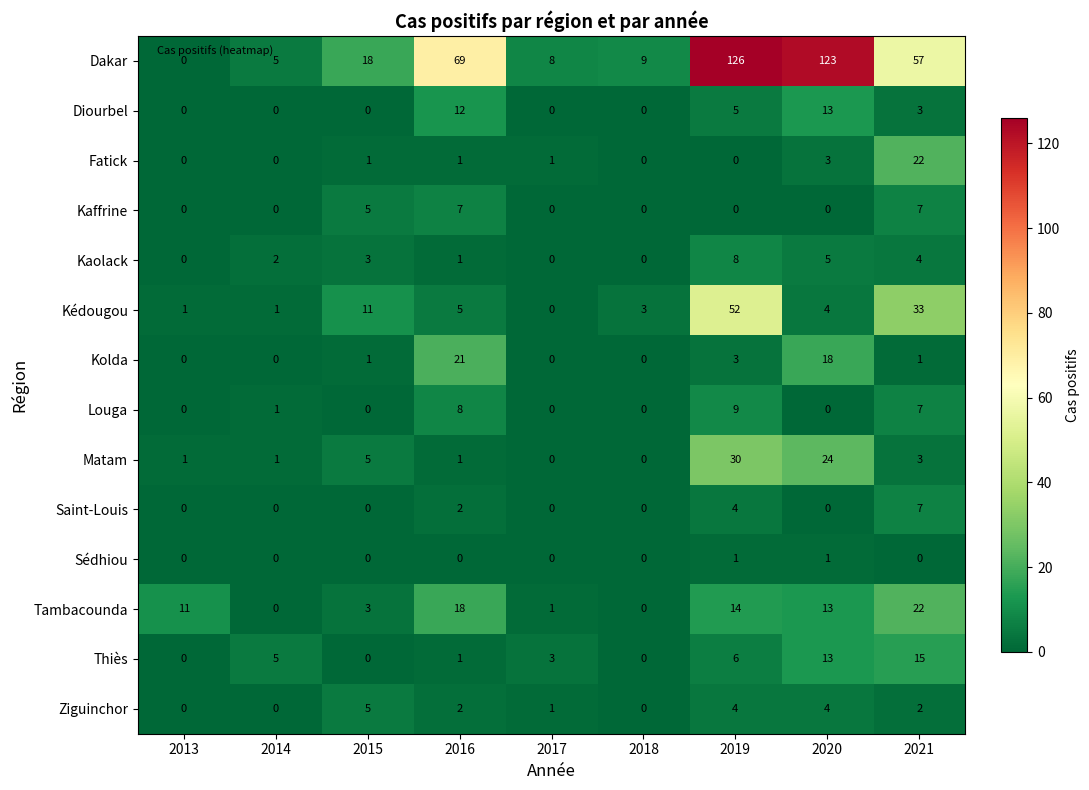

True or false: Kédougou has a value of 11 at 2015.

True